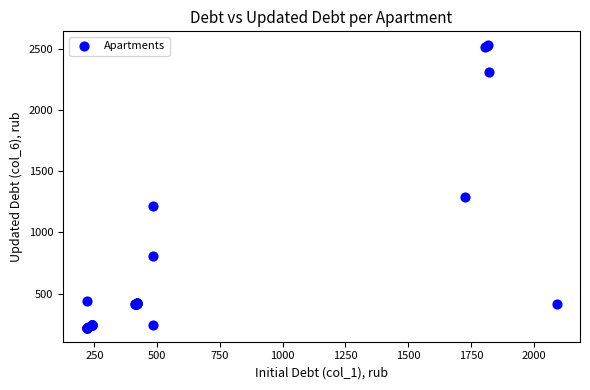

What Y value in the scatter plot is closest to 1376?

1292.0